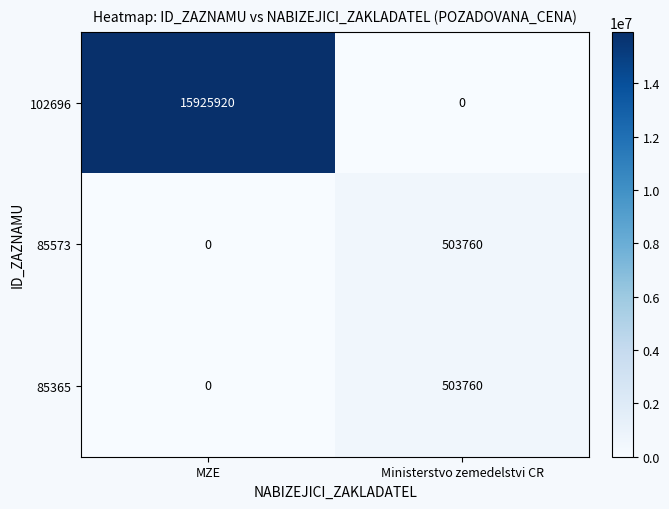

The value of 85365 at Ministerstvo zemedelstvi CR is 794761. True or false?

False